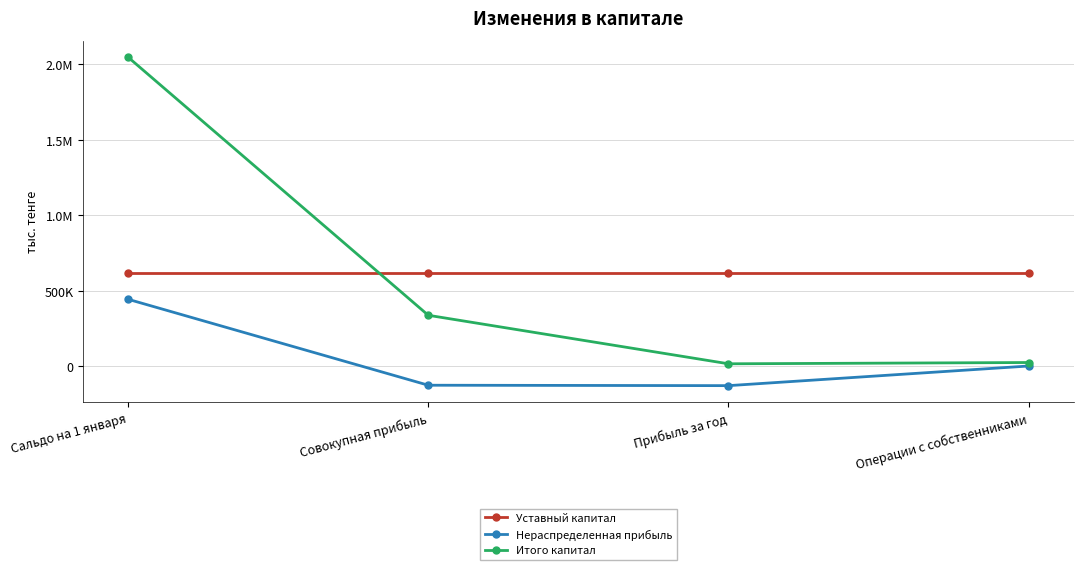

The value of Уставный капитал at Сальдо на 1 января is 155285. True or false?

False